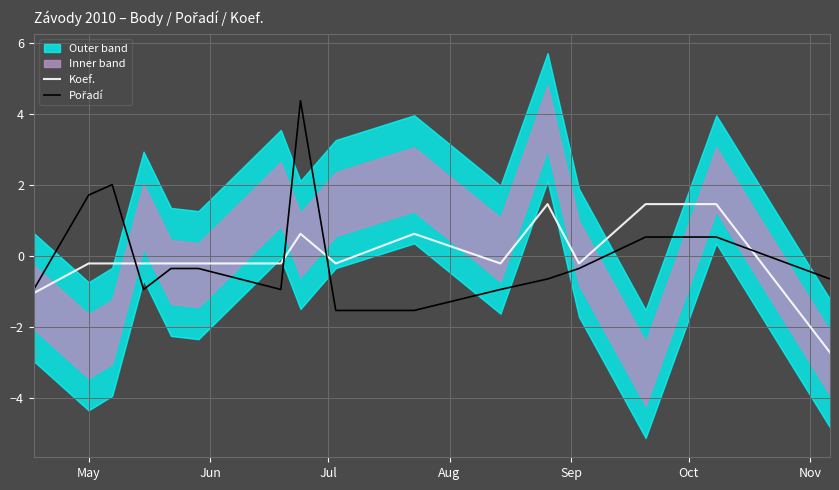

Is it true that Pořadí equals -0.5 at 9?

False